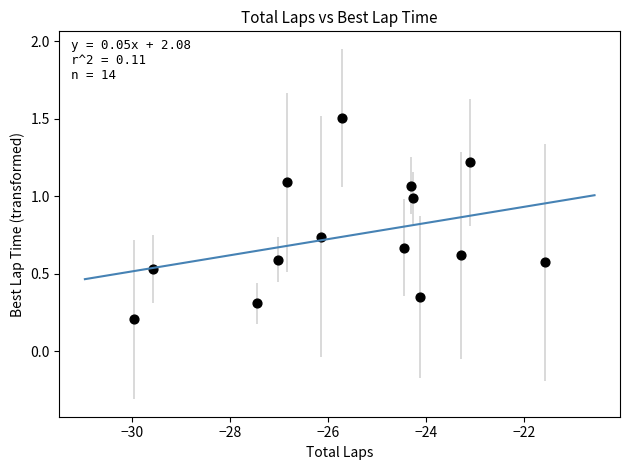

What is the range of Y values (max minus min)?

1.3